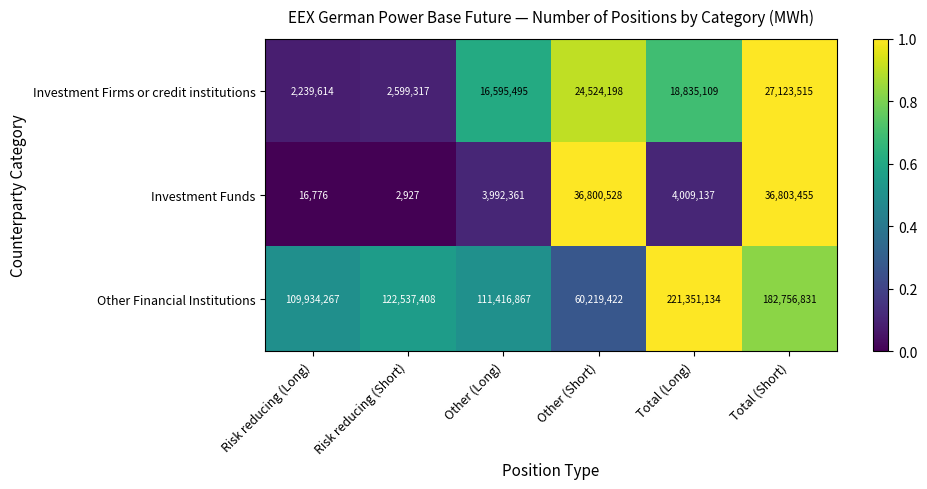

Which label corresponds to the smallest value in the chart?

Risk reducing (Short)